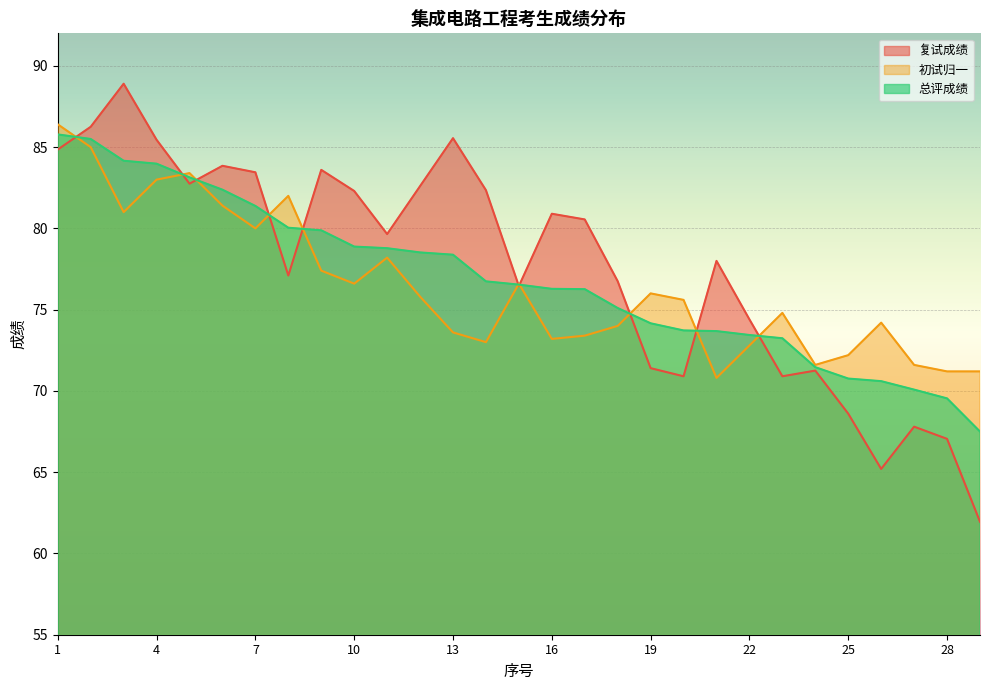

What is the minimum value for 总评成绩?

67.5